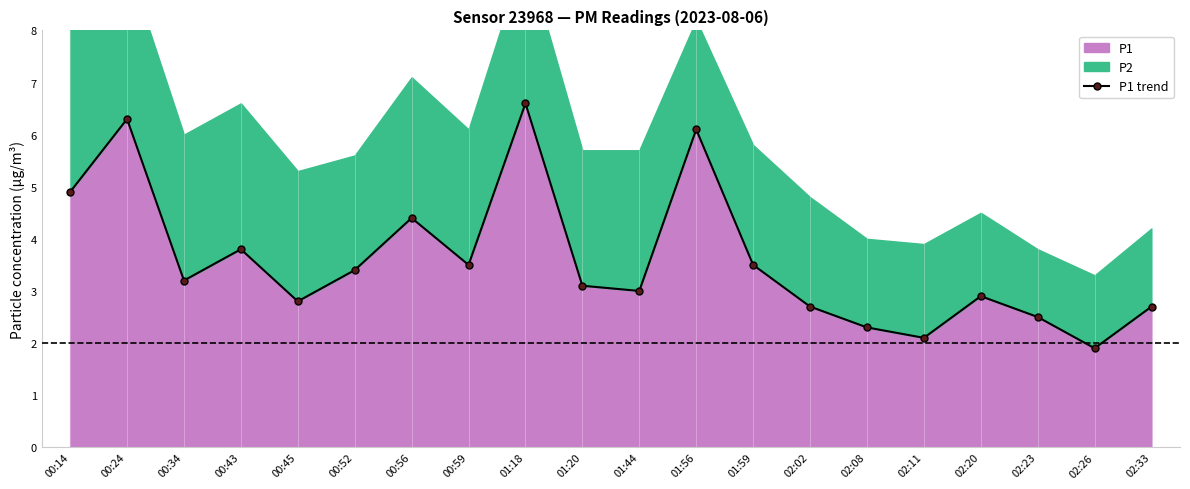

Reading left to right, what are all the values shown in this chart?

4.9	6.3	3.2	3.8	2.8	3.4	4.4	3.5	6.6	3.1	3.0	6.1	3.5	2.7	2.3	2.1	2.9	2.5	1.9	2.7